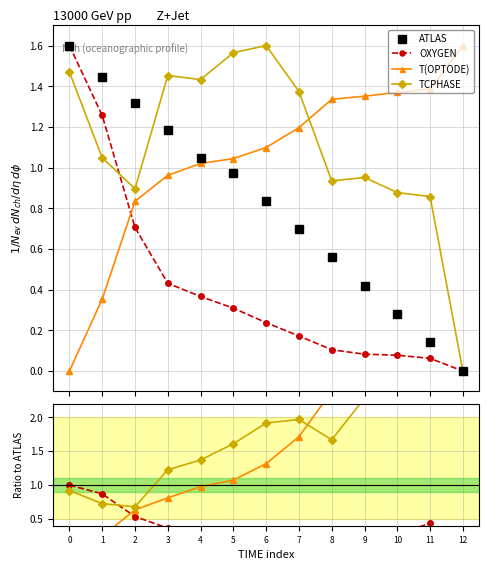

Is the value of T(OPTODE) at 6 greater than the value of TCPHASE at 0?

Yes